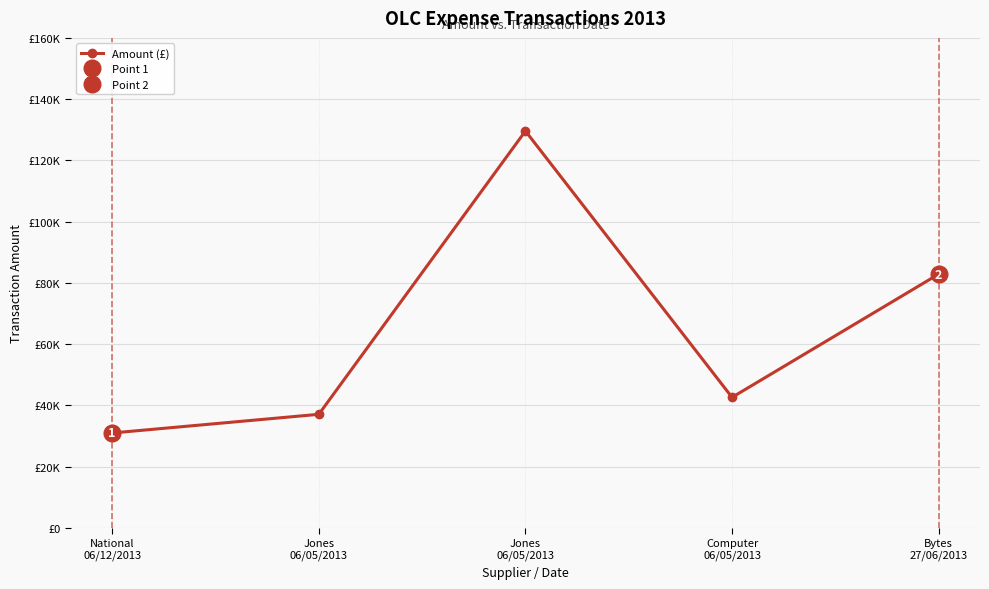

Reading left to right, transcribe all the data shown in this chart.

31000.0	37095.6	129595.9	42638.4	82879.0